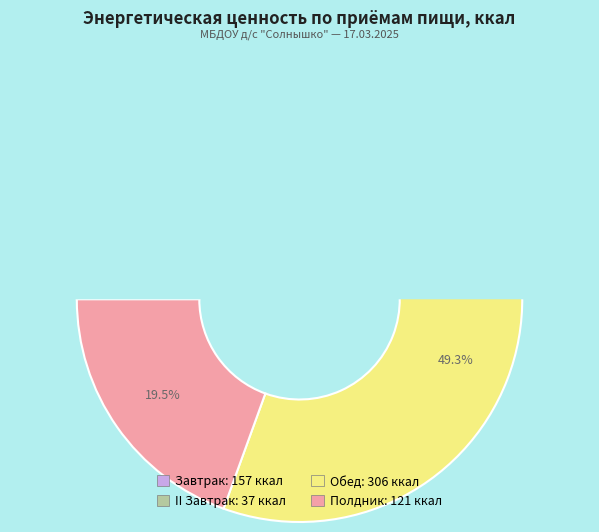

Is the sum of Полдник and Обед greater than half?

Yes